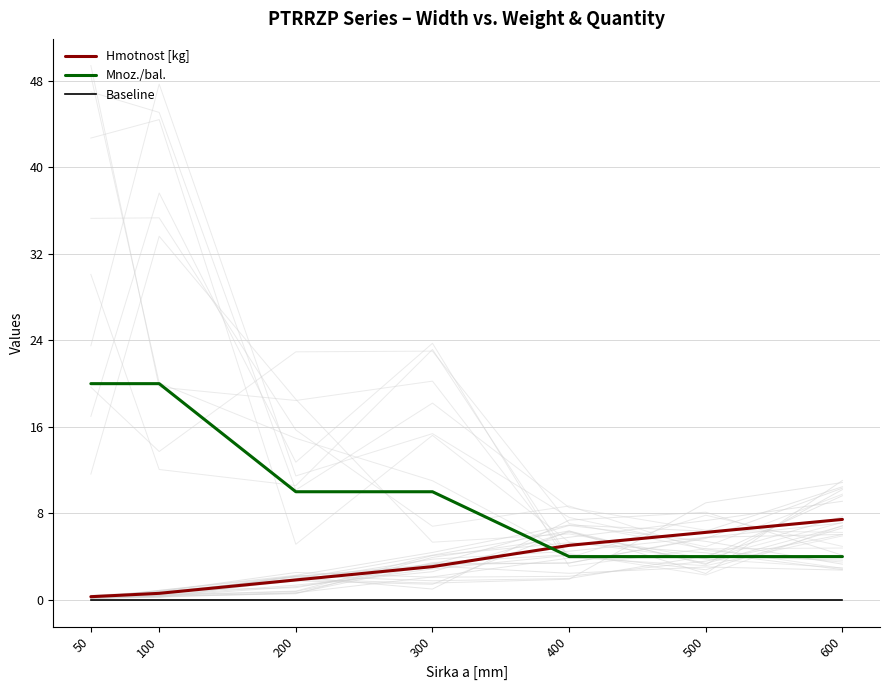

Is it true that Mnoz./bal. equals 6.5 at 600?

False